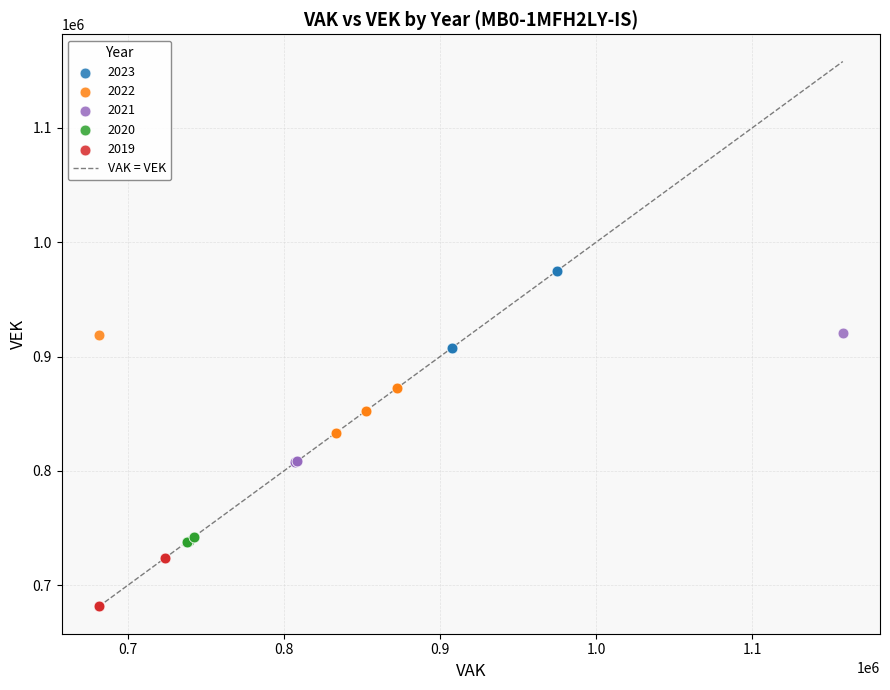

Which series contains the lowest Y value?

2019